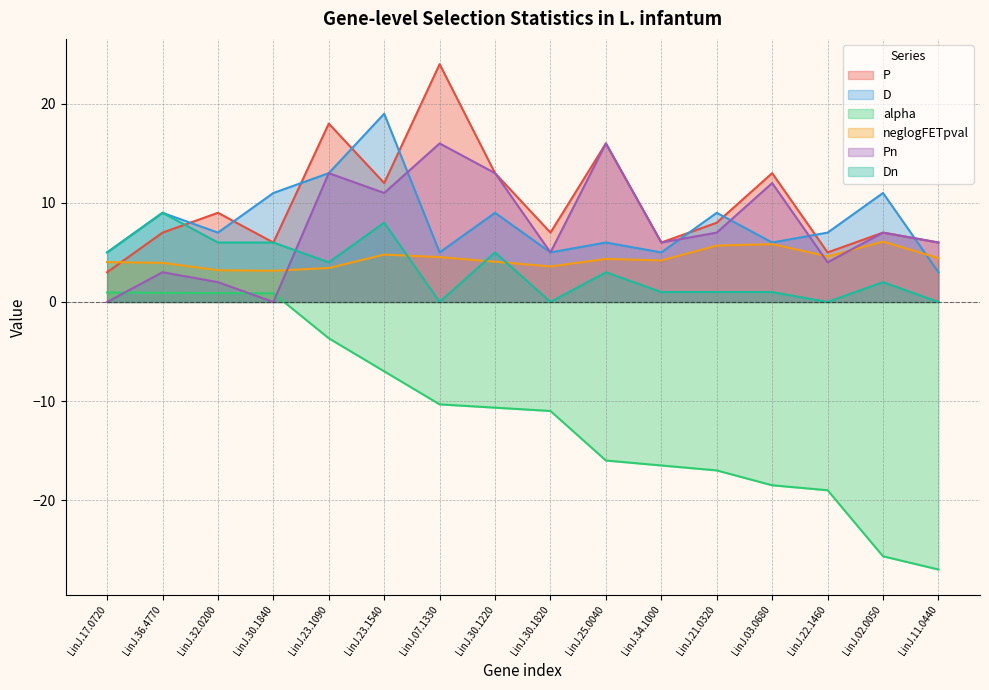

Which series ends up on top after the final intersection of D and neglogFETpval?

neglogFETpval